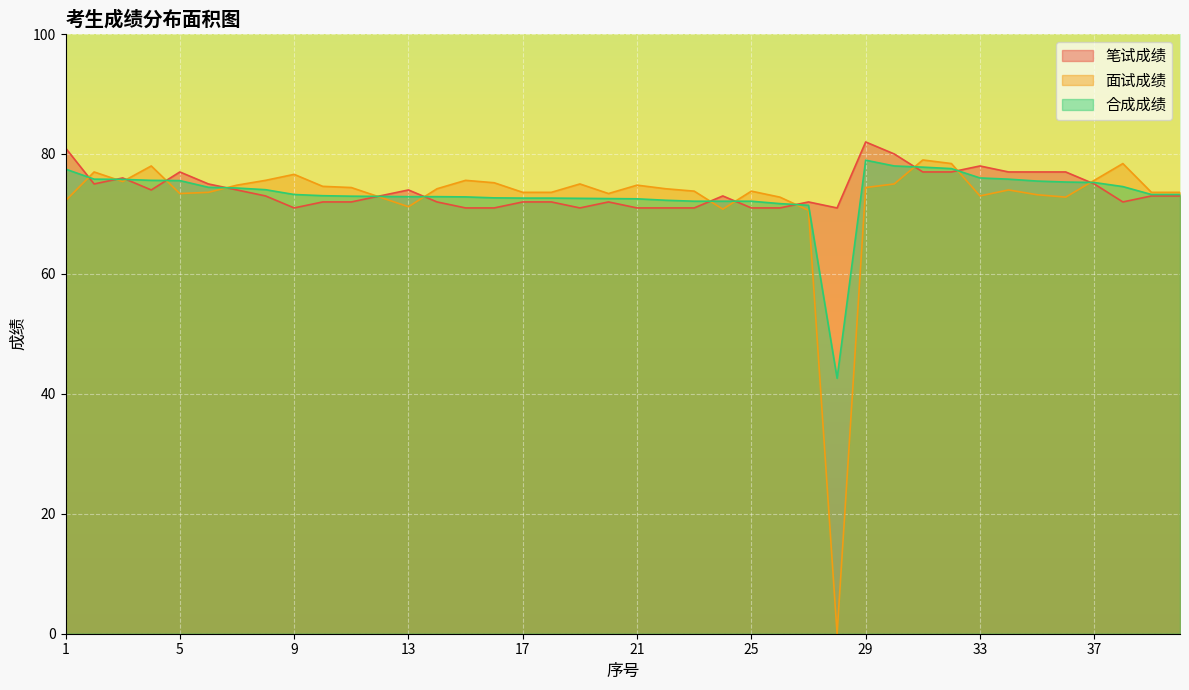

At which label is 合成成绩 closest to 60?

27